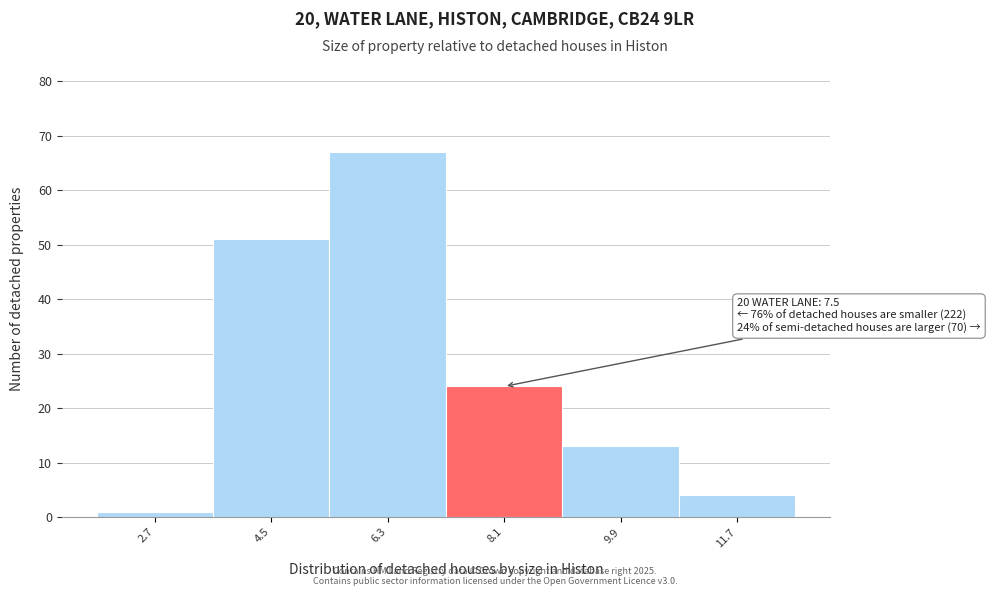

Over which range of the x-axis is the bar tallest?

5.4 to 7.2